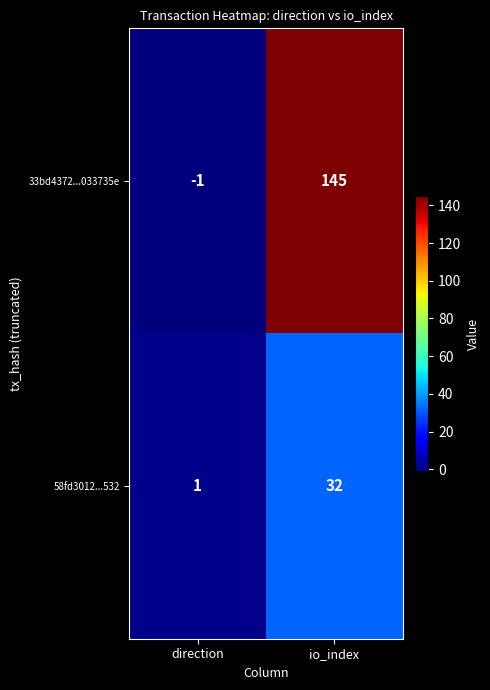

Between direction and io_index, which series saw the biggest shift?

33bd4372...033735e